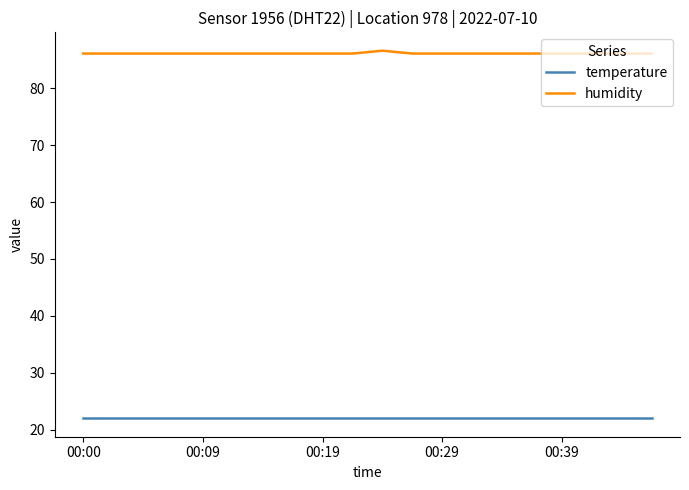

Reading right to left, list all the values displayed in this chart.

temperature: 22.0	22.0	22.0	22.0	22.0	22.0	22.0	22.0	22.0	22.0	22.0	22.0	22.0	22.0	22.0	22.0	22.0	22.0	22.0	22.0
humidity: 86.1	86.1	86.1	86.1	86.1	86.1	86.1	86.1	86.1	86.6	86.1	86.1	86.1	86.1	86.1	86.1	86.1	86.1	86.1	86.1